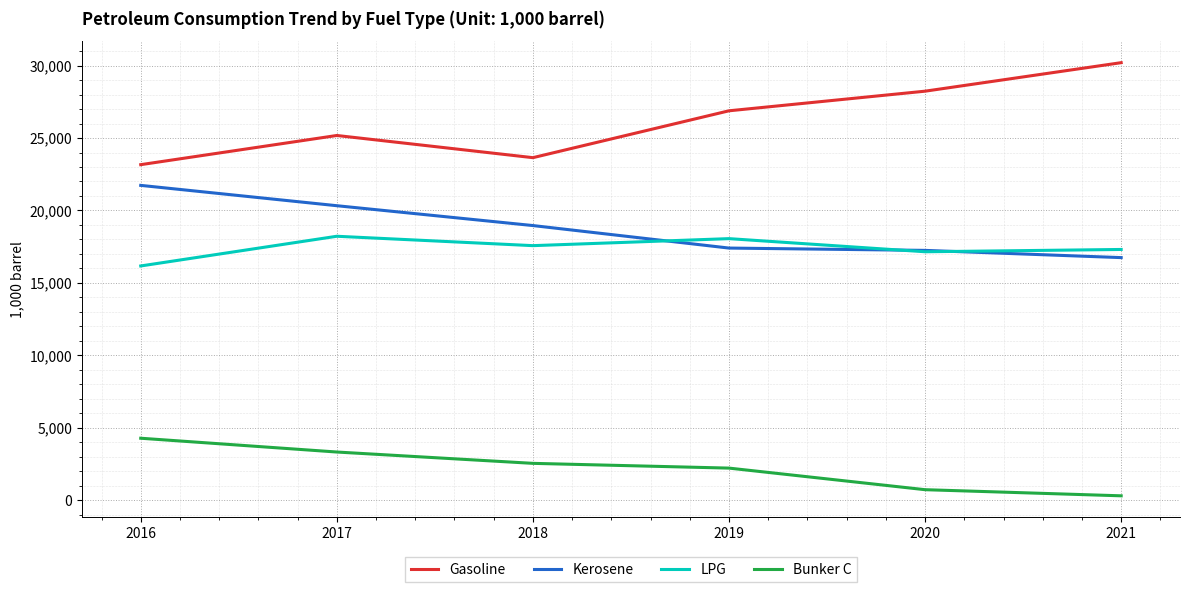

At which label does Gasoline reach its minimum?

2016